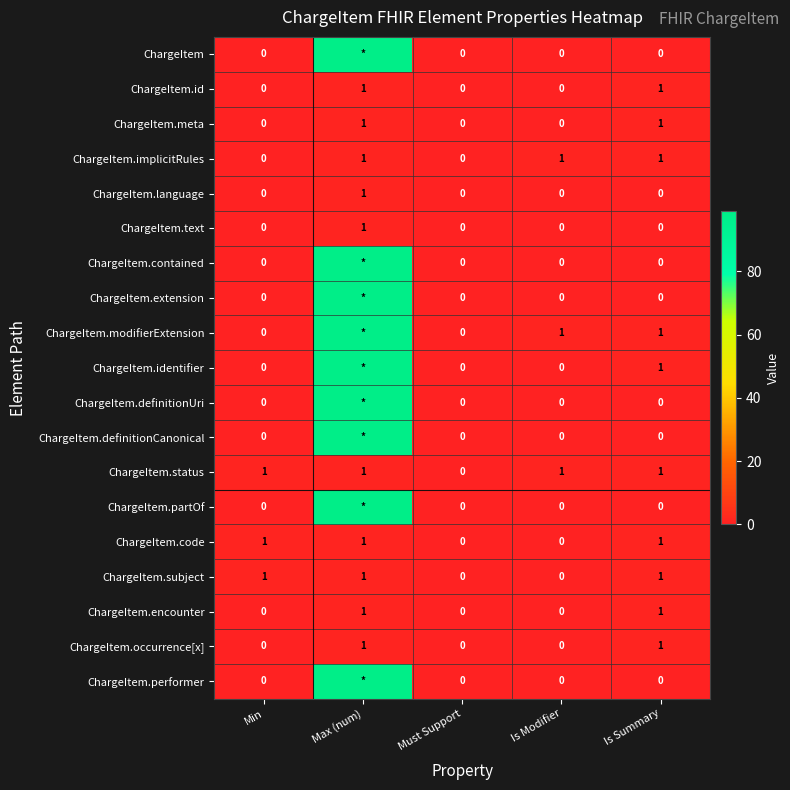

How many data points in ChargeItem.language are above 0?

1